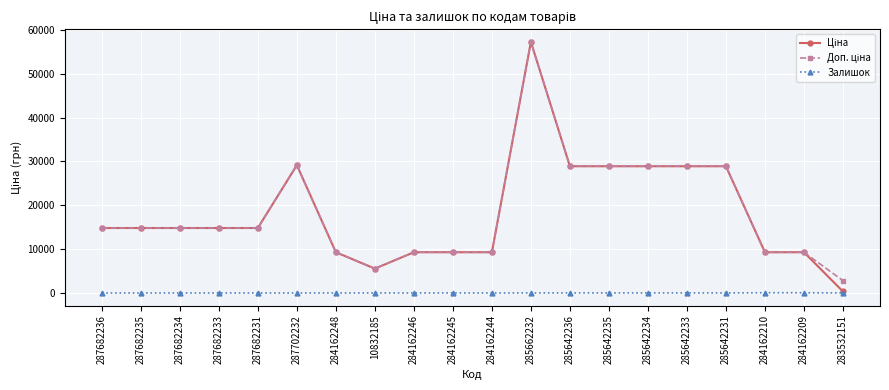

What is the difference between the highest and lowest values at 287682231?

14817.6